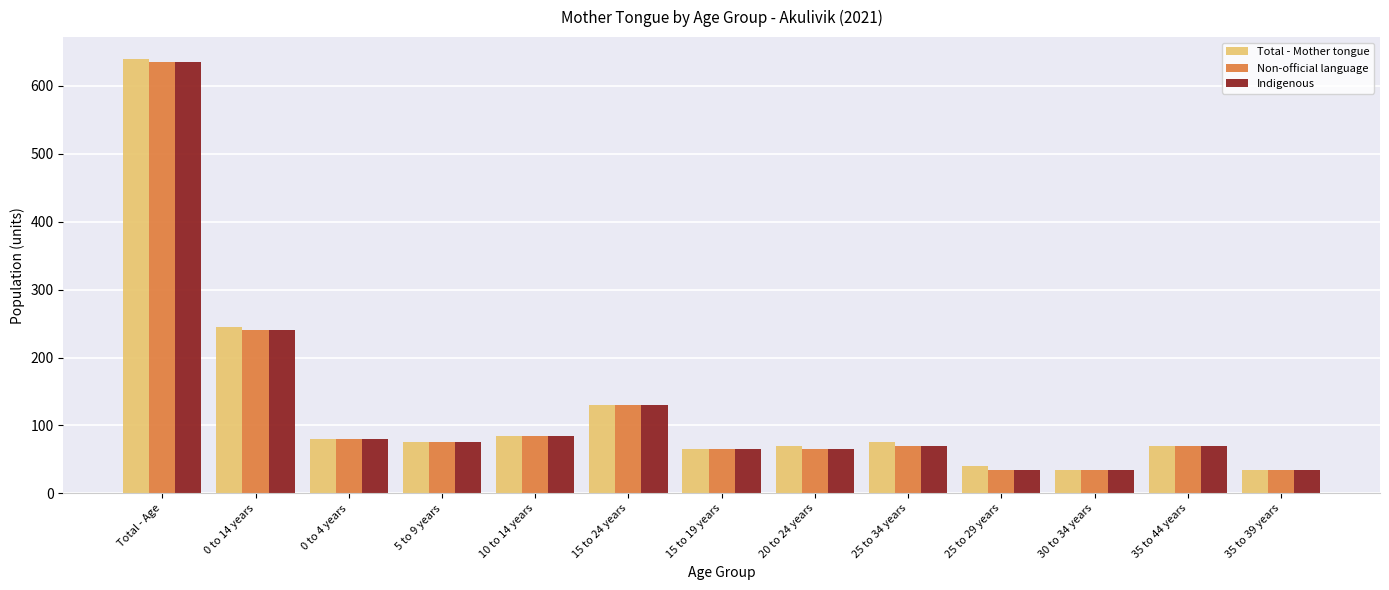

What is the maximum value shown in the chart?

640